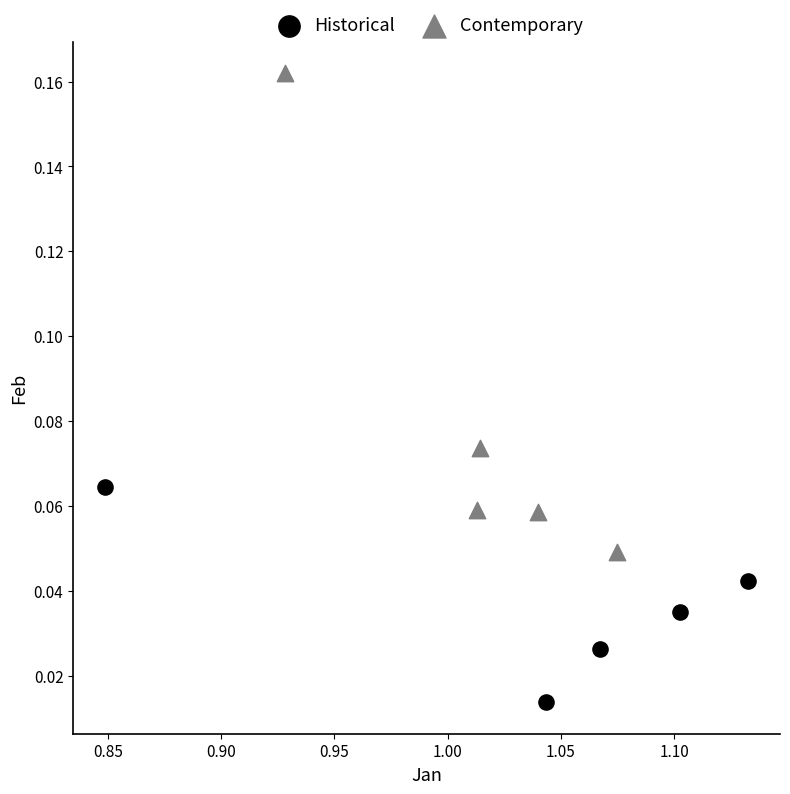

Which series contains the highest Y value?

Contemporary